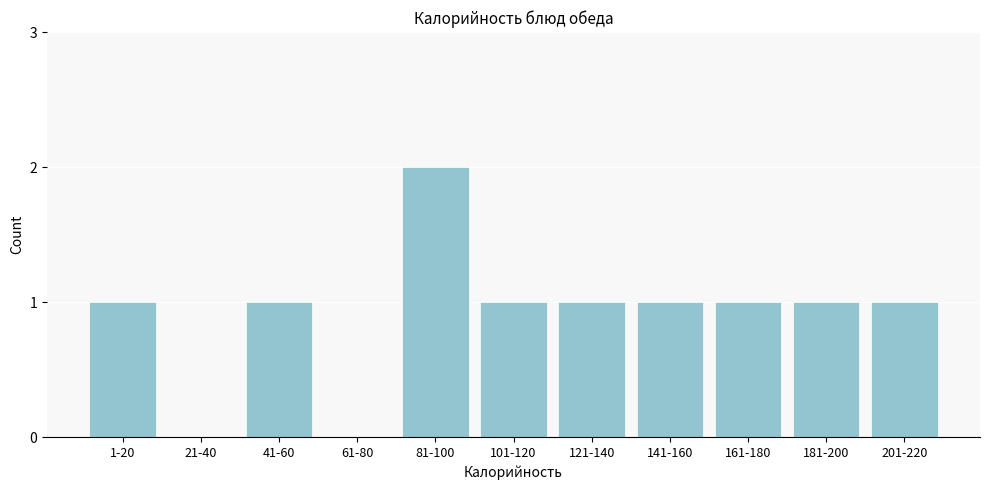

Reading right to left, transcribe all the data shown in this chart.

201-220=1	181-200=1	161-180=1	141-160=1	121-140=1	101-120=1	81-100=2	61-80=0	41-60=1	21-40=0	1-20=1